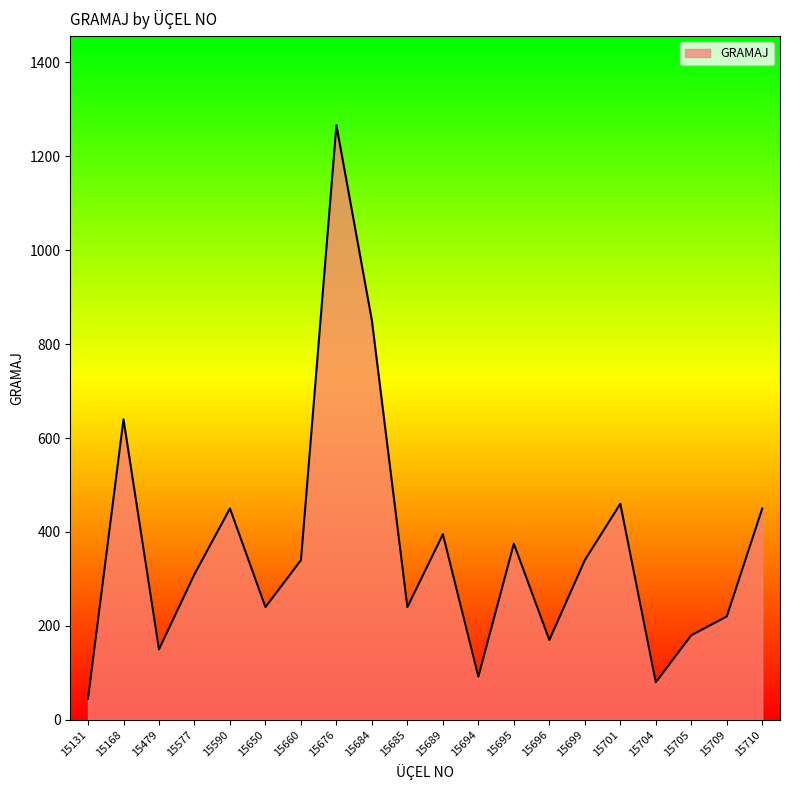

Which label corresponds to the smallest value in the chart?

15131